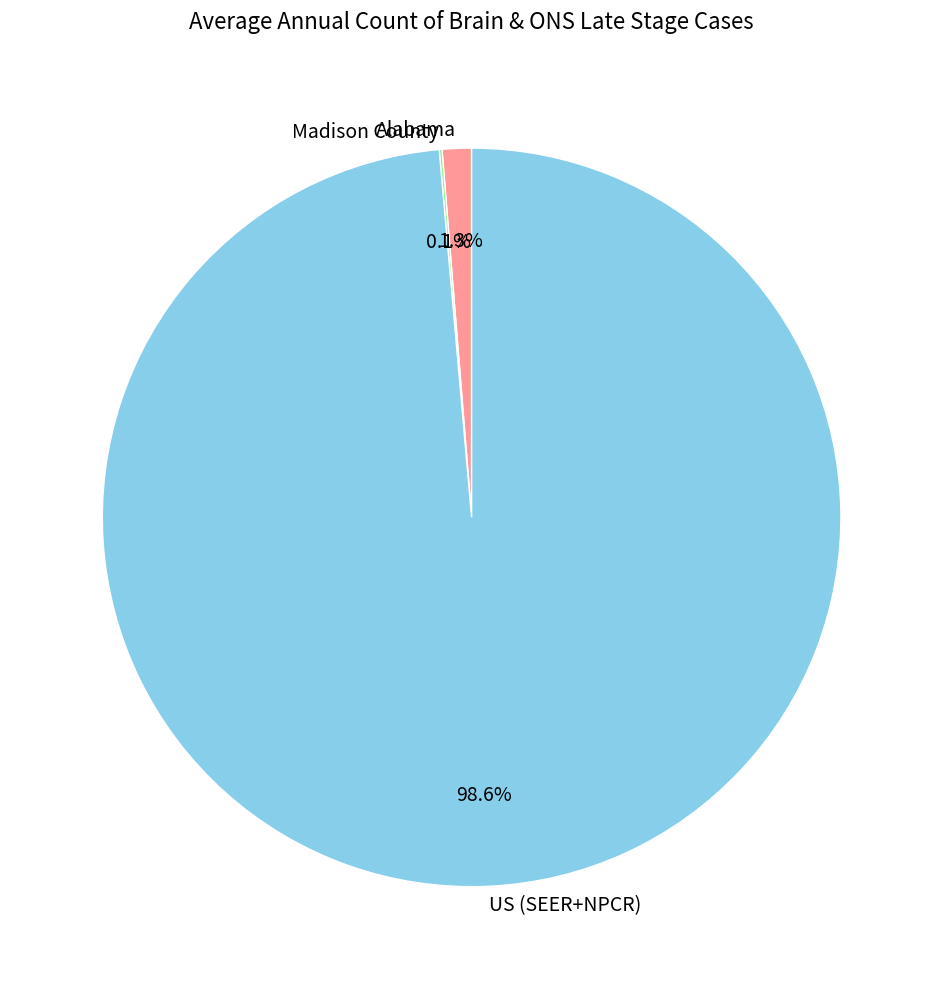

What percentage is NOT represented by US (SEER+NPCR)?

1.4%